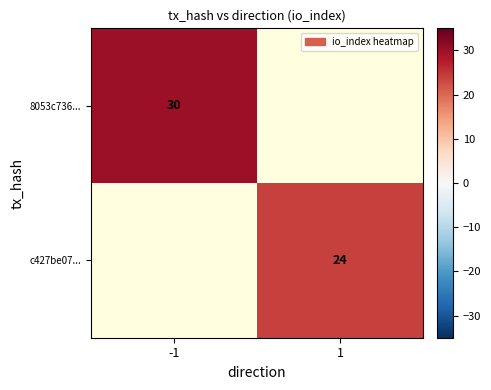

Which label corresponds to the largest value in the chart?

-1